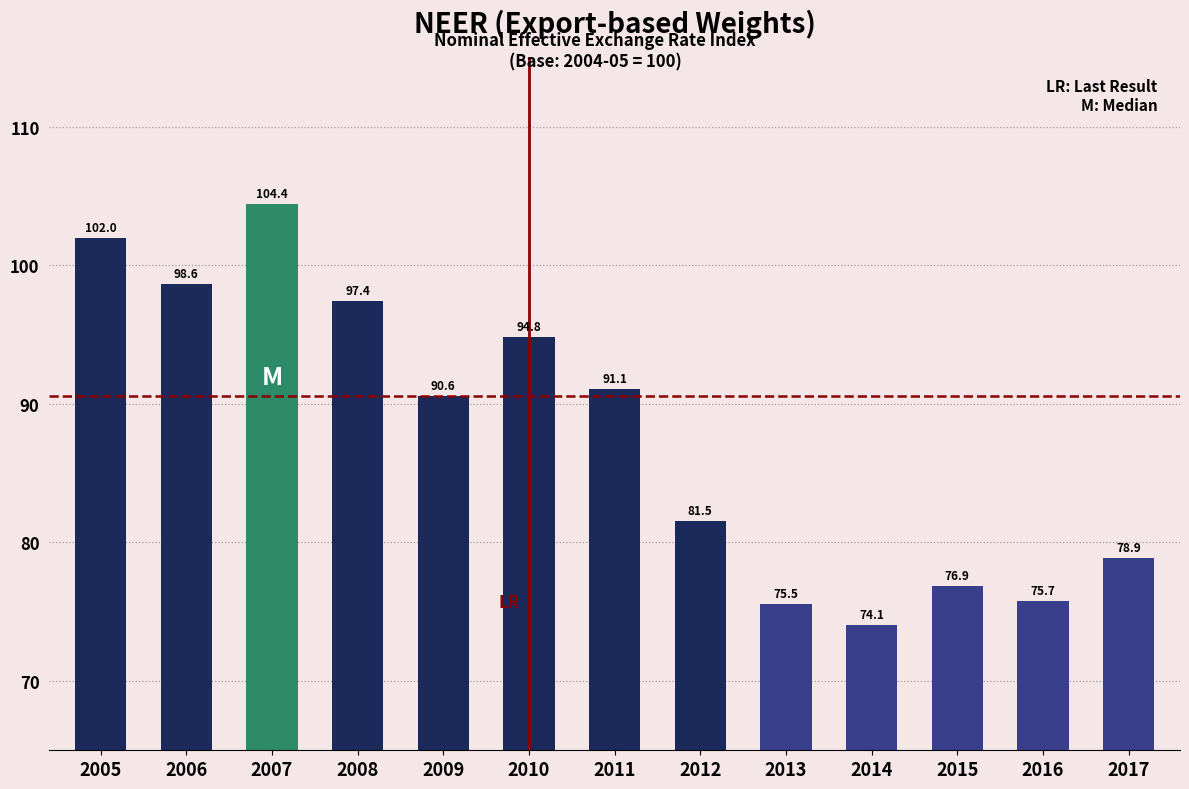

Reading left to right, extract all data points from this chart.

2005=102.0	2006=98.6	2007=104.4	2008=97.4	2009=90.6	2010=94.8	2011=91.1	2012=81.5	2013=75.5	2014=74.1	2015=76.9	2016=75.7	2017=78.9